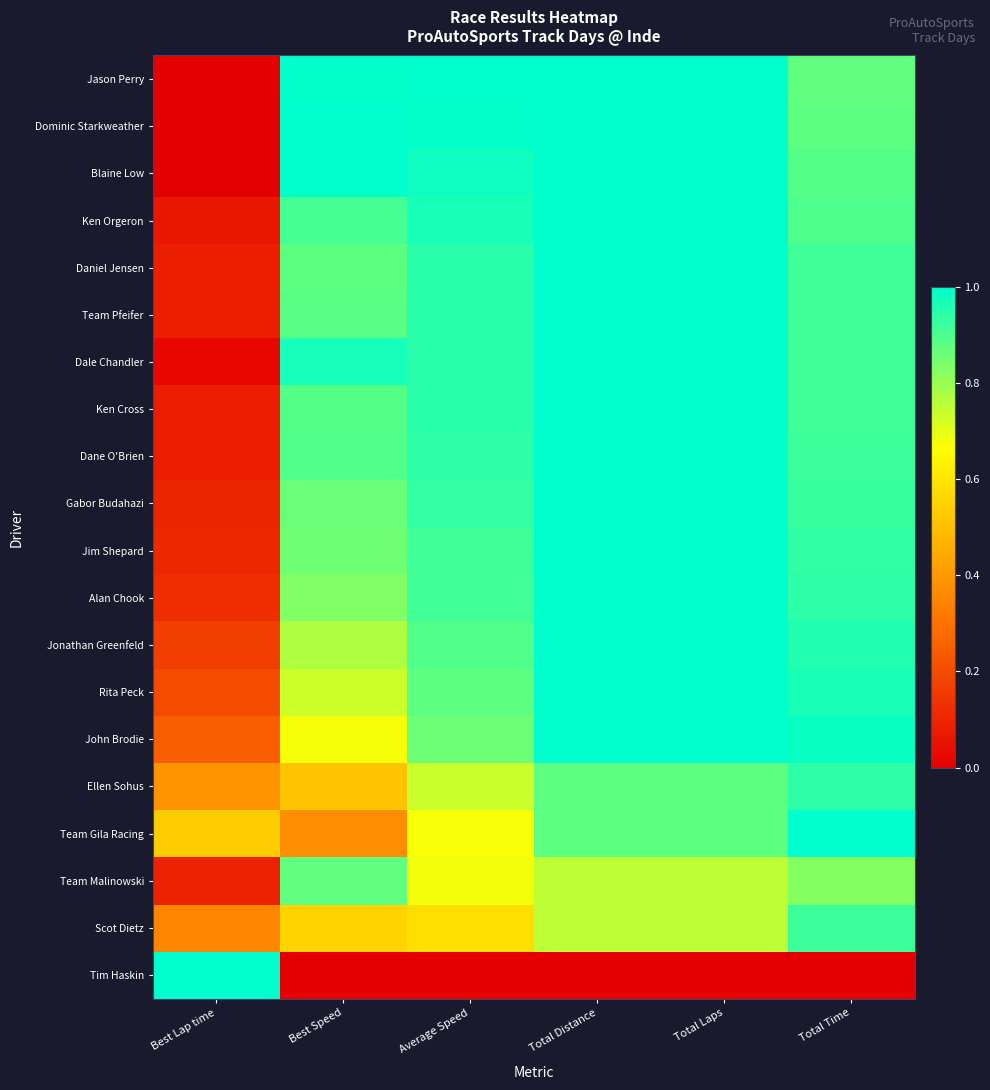

At which category does the chart reach its minimum across all series?

Best Lap time